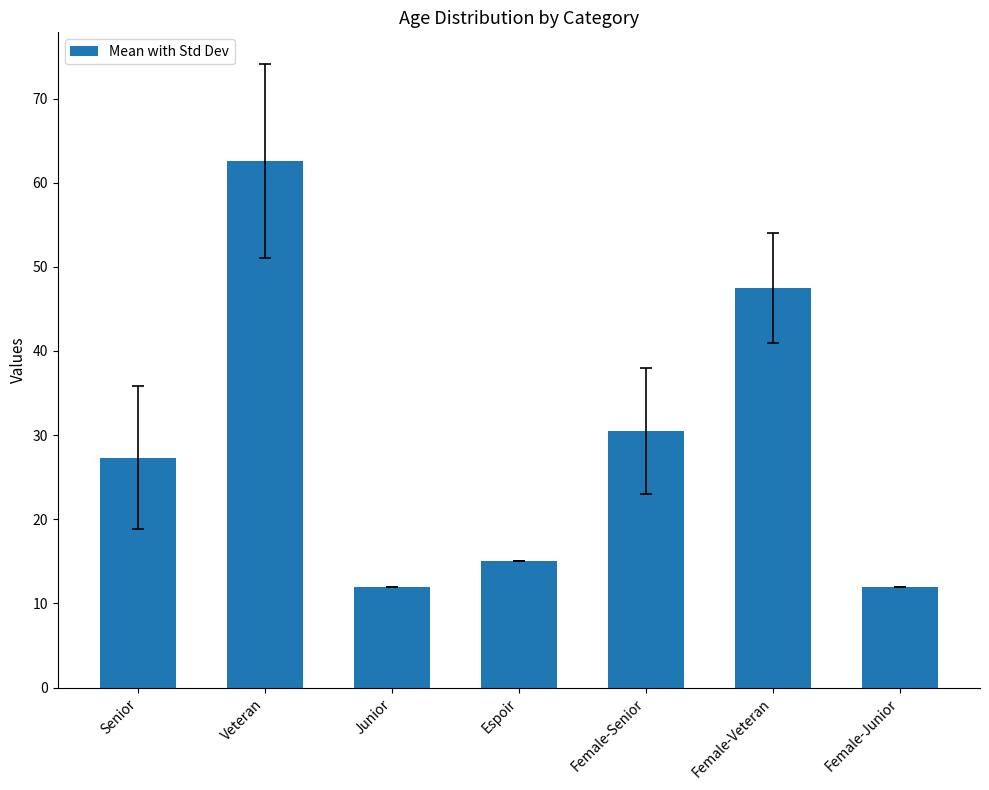

How many categories are shown in the chart?

7